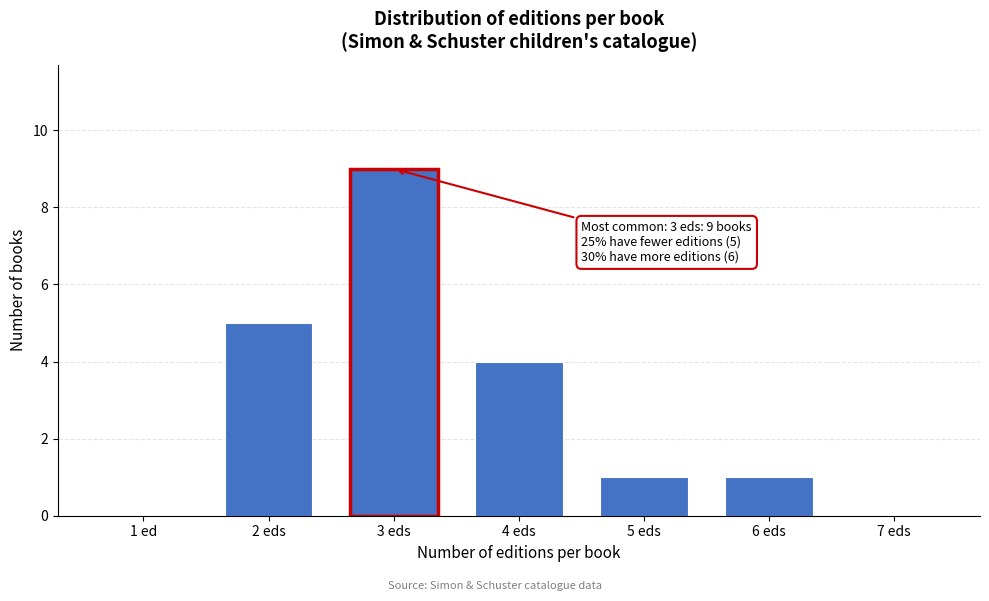

Reading left to right, list all the values displayed in this chart.

1 ed=0	2 eds=5	3 eds=9	4 eds=4	5 eds=1	6 eds=1	7 eds=0